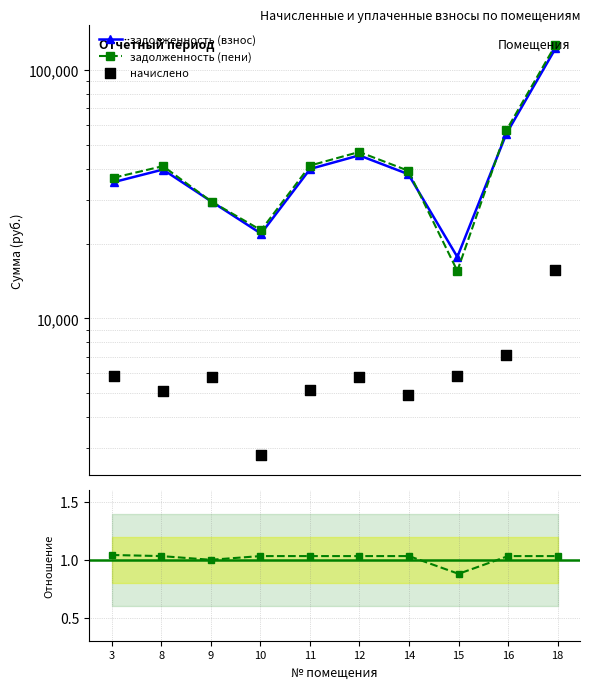

At which category is the sum across all series the highest?

18